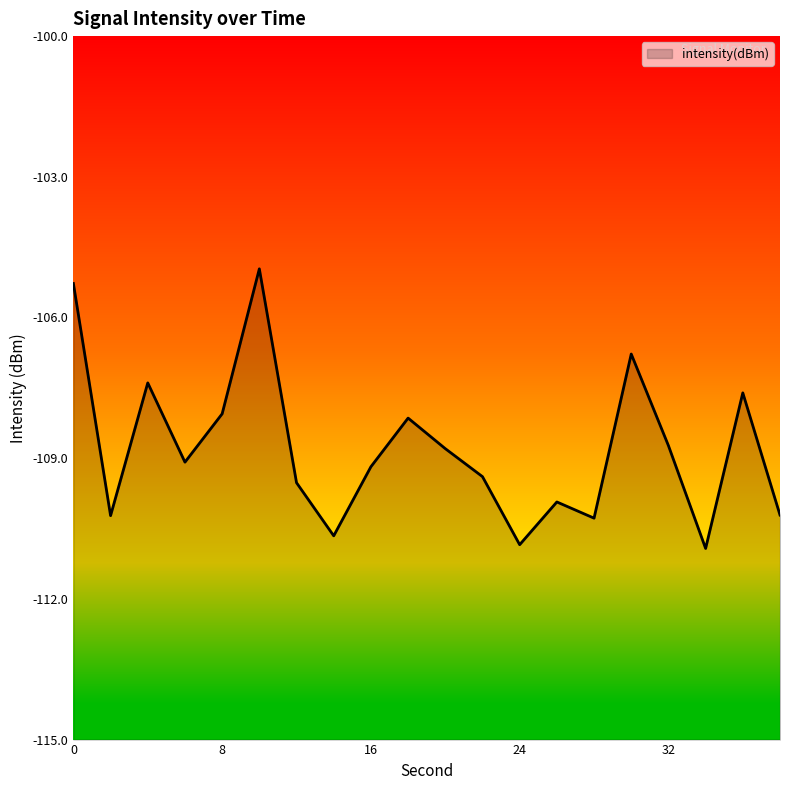

What is the average value?

-108.8